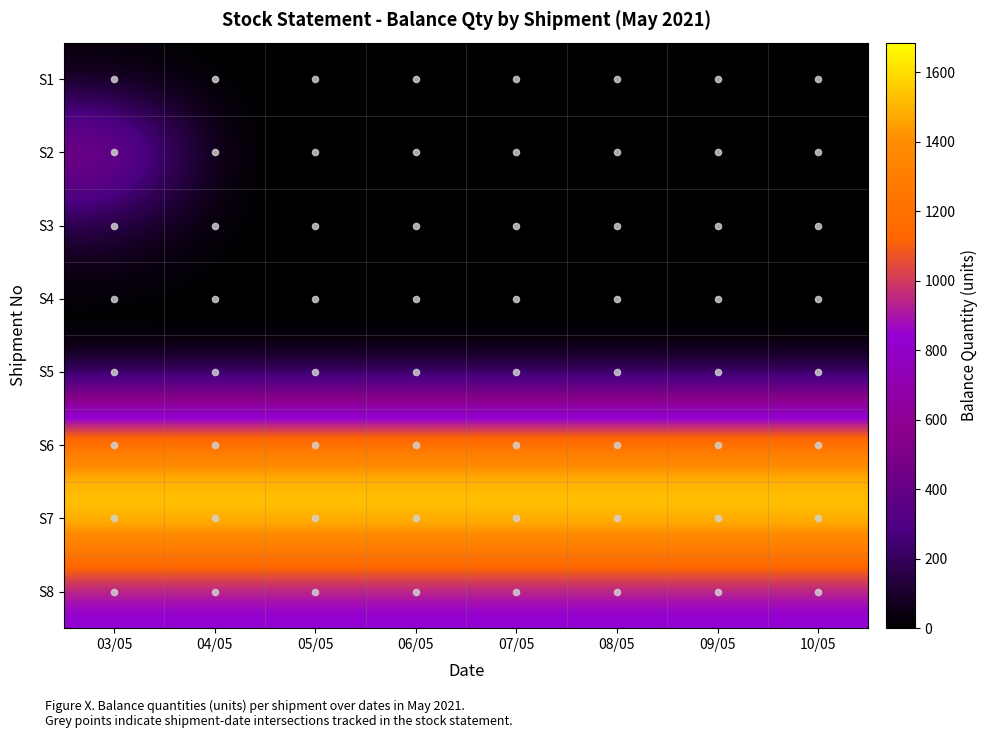

Reading left to right, transcribe all the data shown in this chart.

S1: 03/05=13	04/05=0	05/05=0	06/05=0	07/05=0	08/05=0	09/05=0	10/05=0
S2: 03/05=608	04/05=0	05/05=0	06/05=0	07/05=0	08/05=0	09/05=0	10/05=0
S3: 03/05=128	04/05=0	05/05=0	06/05=0	07/05=0	08/05=0	09/05=0	10/05=0
S4: 03/05=0	04/05=0	05/05=0	06/05=0	07/05=0	08/05=0	09/05=0	10/05=0
S5: 03/05=0	04/05=0	05/05=0	06/05=0	07/05=0	08/05=0	09/05=0	10/05=0
S6: 03/05=1376	04/05=1376	05/05=1376	06/05=1376	07/05=1376	08/05=1376	09/05=1376	10/05=1376
S7: 03/05=1686	04/05=1686	05/05=1686	06/05=1686	07/05=1686	08/05=1686	09/05=1686	10/05=1686
S8: 03/05=800	04/05=800	05/05=800	06/05=800	07/05=800	08/05=800	09/05=800	10/05=800